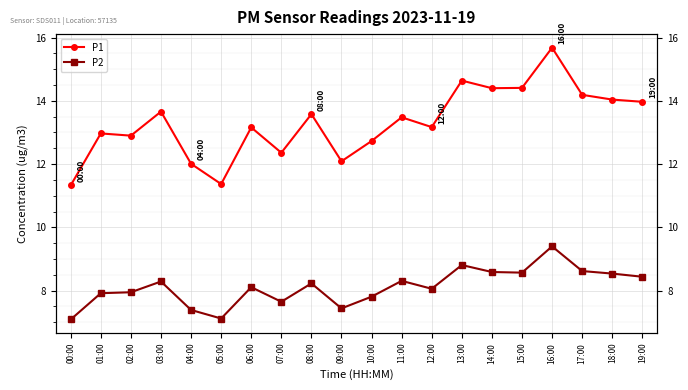

What is the approximate value of P2 at 18:00?

8.5